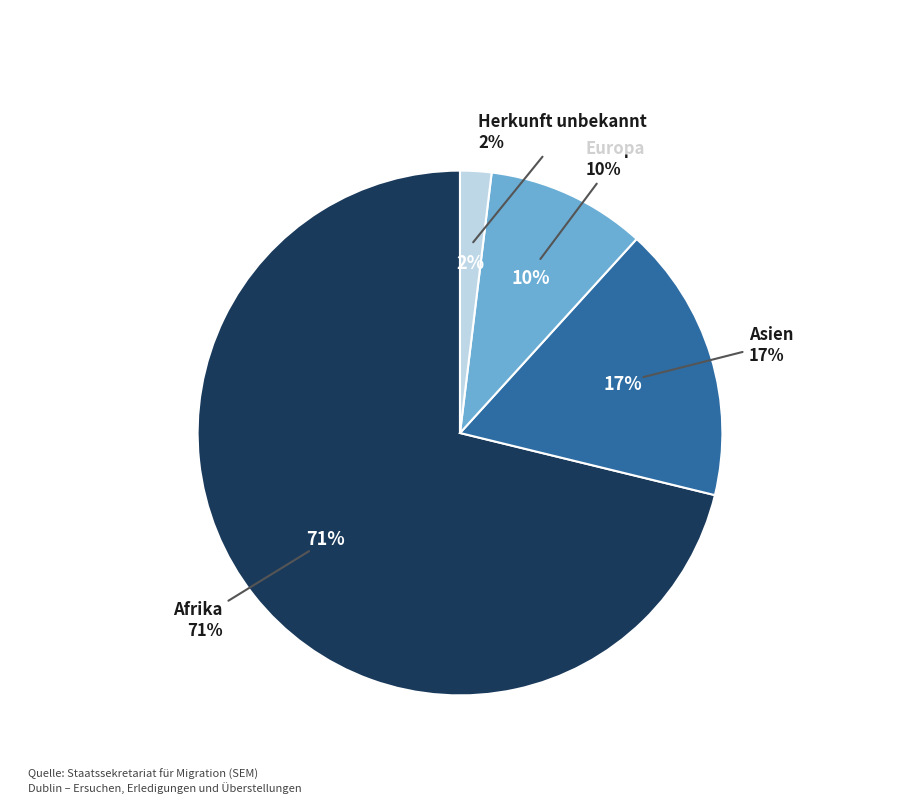

Rank the categories by value from highest to lowest.

Afrika, Asien, Europa, Herkunft unbekannt